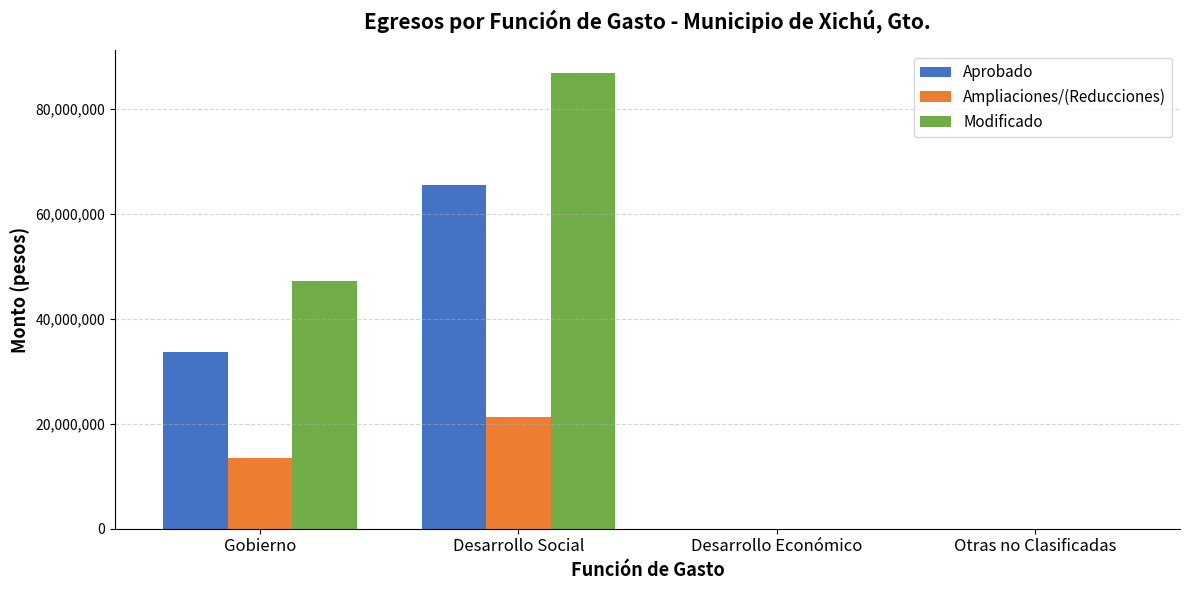

Reading right to left, extract all data points from this chart.

Aprobado: Otras no Clasificadas=0.0	Desarrollo Económico=0.0	Desarrollo Social=65380042.2	Gobierno=33596733.3
Ampliaciones/(Reducciones): Otras no Clasificadas=0.0	Desarrollo Económico=0.0	Desarrollo Social=21335527.2	Gobierno=13479641.6
Modificado: Otras no Clasificadas=0.0	Desarrollo Económico=0.0	Desarrollo Social=86715569.4	Gobierno=47076374.9